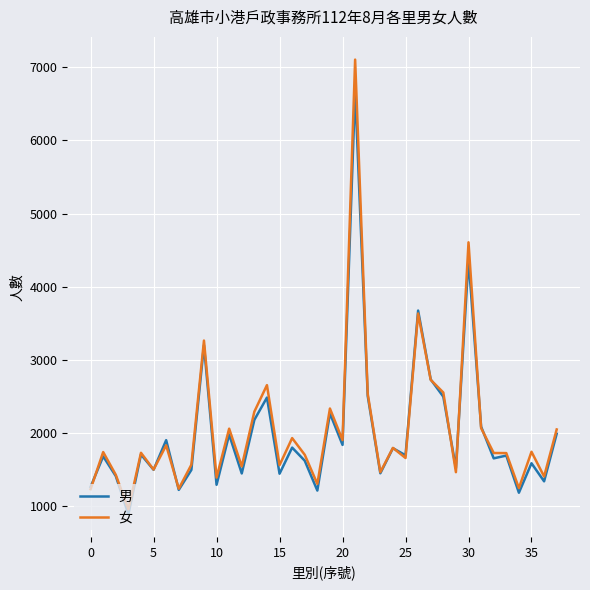

Which series has the widest spread of values?

女